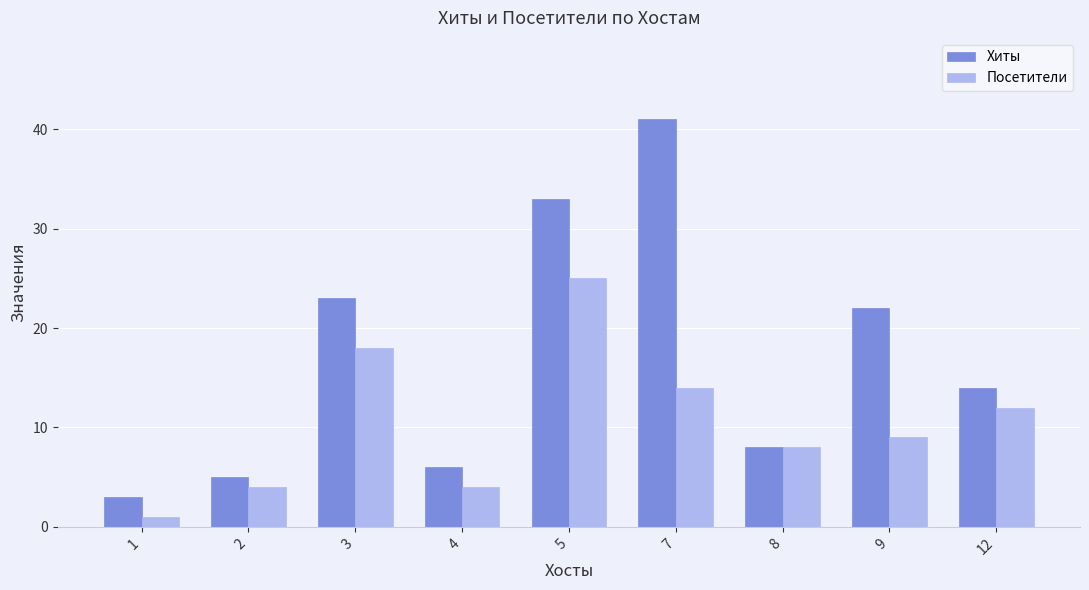

What is the lowest value of the Посетители series?

1